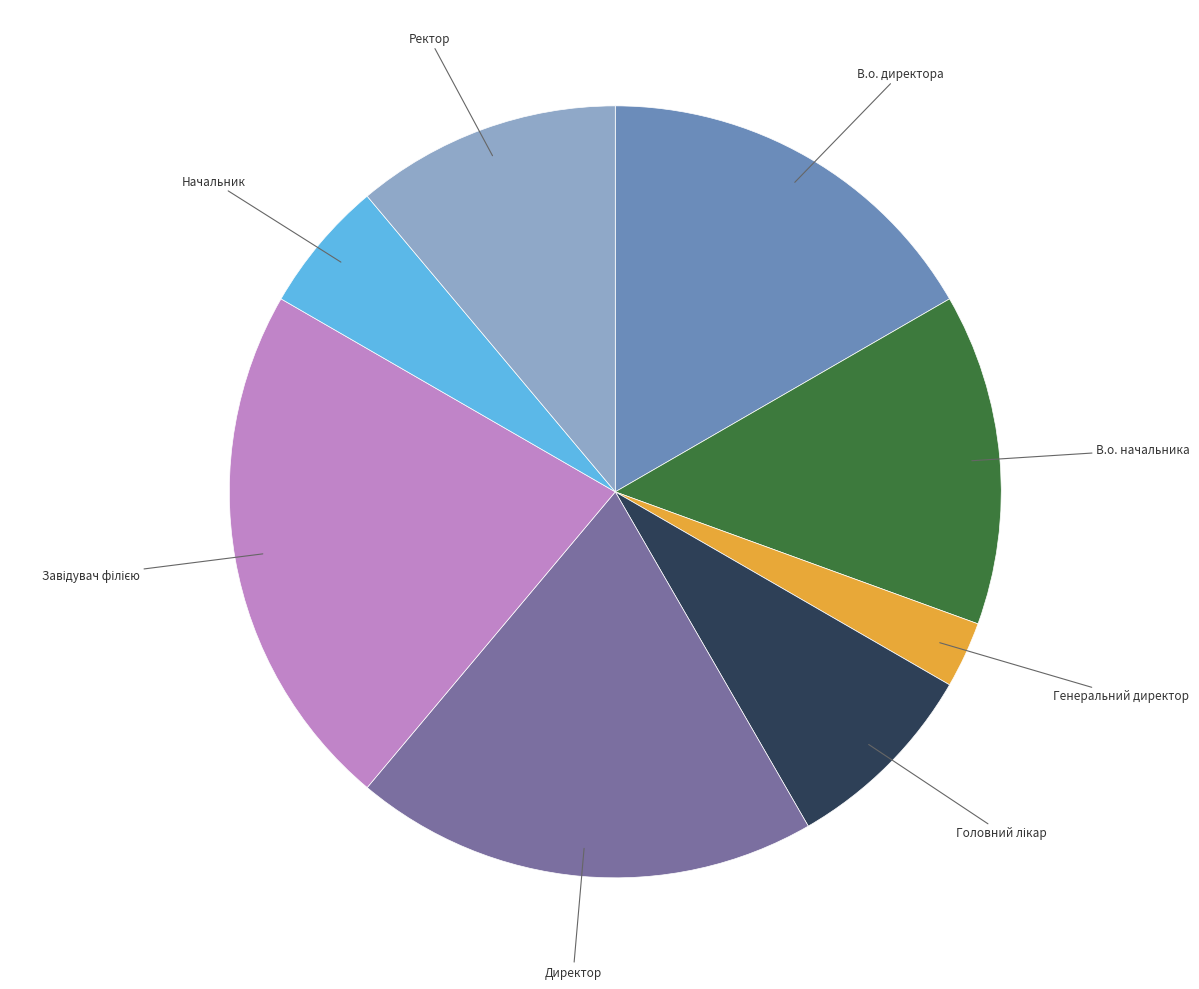

Is there any slice that represents more than half of the pie?

No